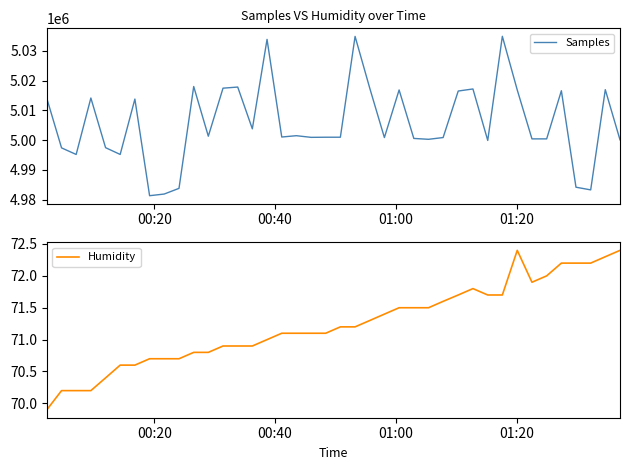

Reading left to right, extract all data points from this chart.

Samples: 5013985.0	4997387.0	4995174.0	5014159.0	4997458.0	4995181.0	5013801.0	4981307.0	4981863.0	4983776.0	5018025.0	5001312.0	5017467.0	5017842.0	5003792.0	5033870.0	5001040.0	5001484.0	5000930.0	5000971.0	5000973.0	5034872.0	5017426.0	5000856.0	5016864.0	5000565.0	5000270.0	5000863.0	5016504.0	5017200.0	4999889.0	5034908.0	5016859.0	5000415.0	5000415.0	5016601.0	4984161.0	4983262.0	5016960.0	5000101.0
Humidity: 69.9	70.2	70.2	70.2	70.4	70.6	70.6	70.7	70.7	70.7	70.8	70.8	70.9	70.9	70.9	71.0	71.1	71.1	71.1	71.1	71.2	71.2	71.3	71.4	71.5	71.5	71.5	71.6	71.7	71.8	71.7	71.7	72.4	71.9	72.0	72.2	72.2	72.2	72.3	72.4